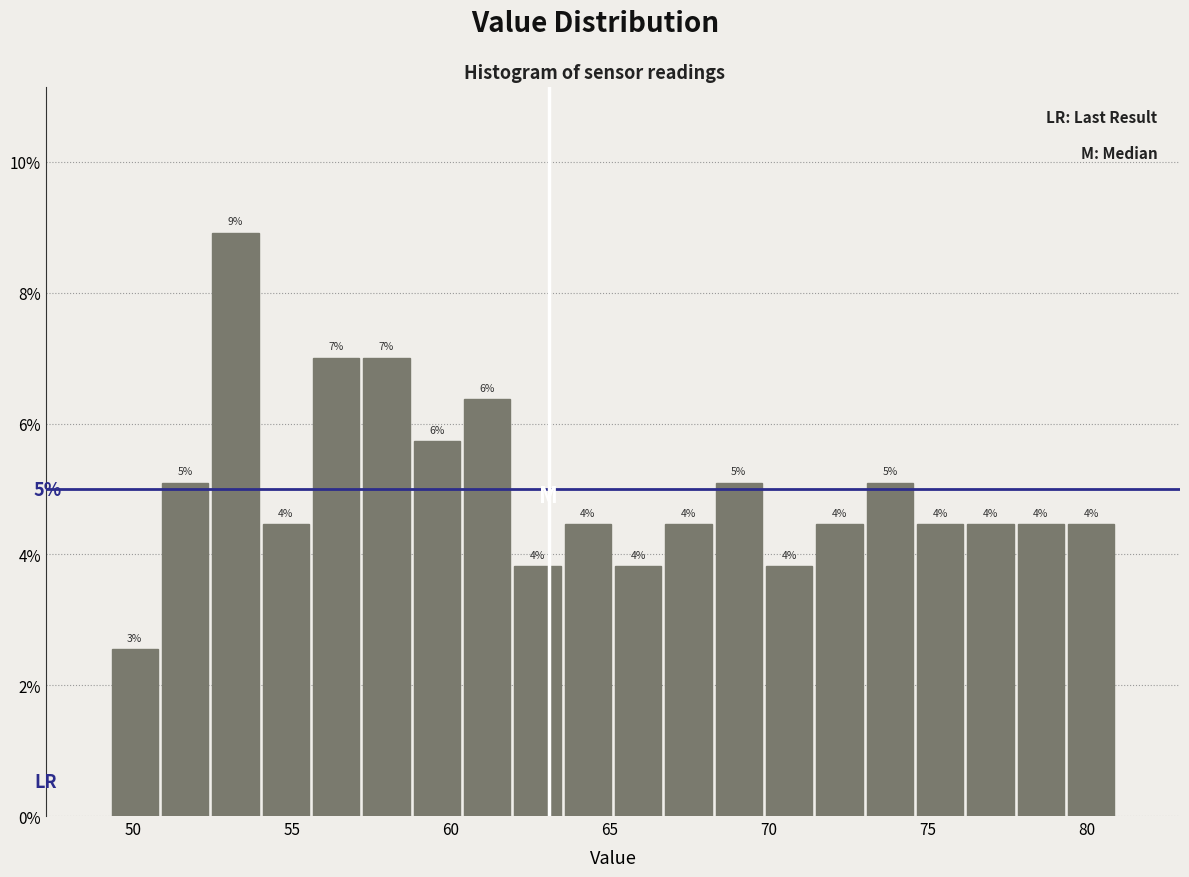

Read against the x-axis, roughly where is the centre of the tallest bar?

53.0